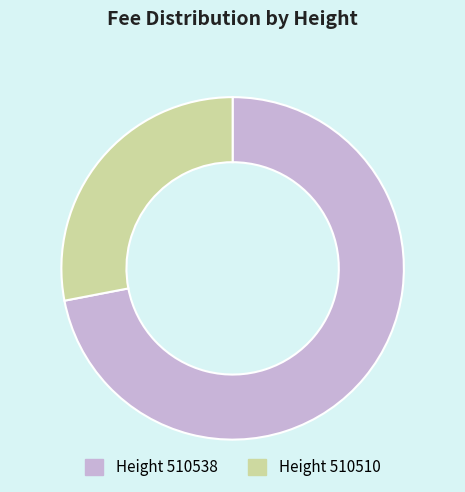

Does any single category account for the majority?

Yes